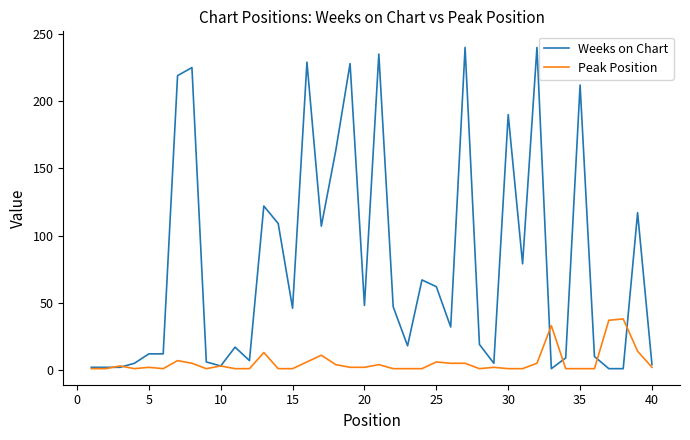

True or false: Peak Position and Weeks on Chart intersect in this chart.

True